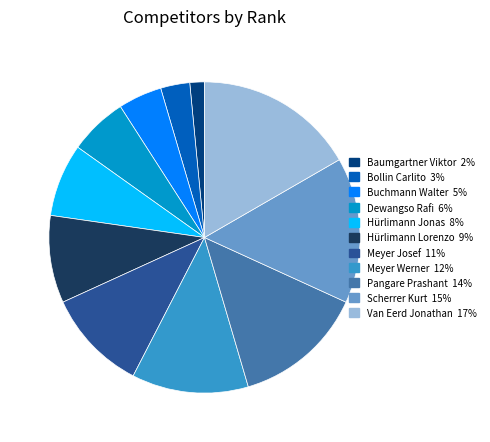

The Bollin Carlito slice represents 3% of the pie. True or false?

True